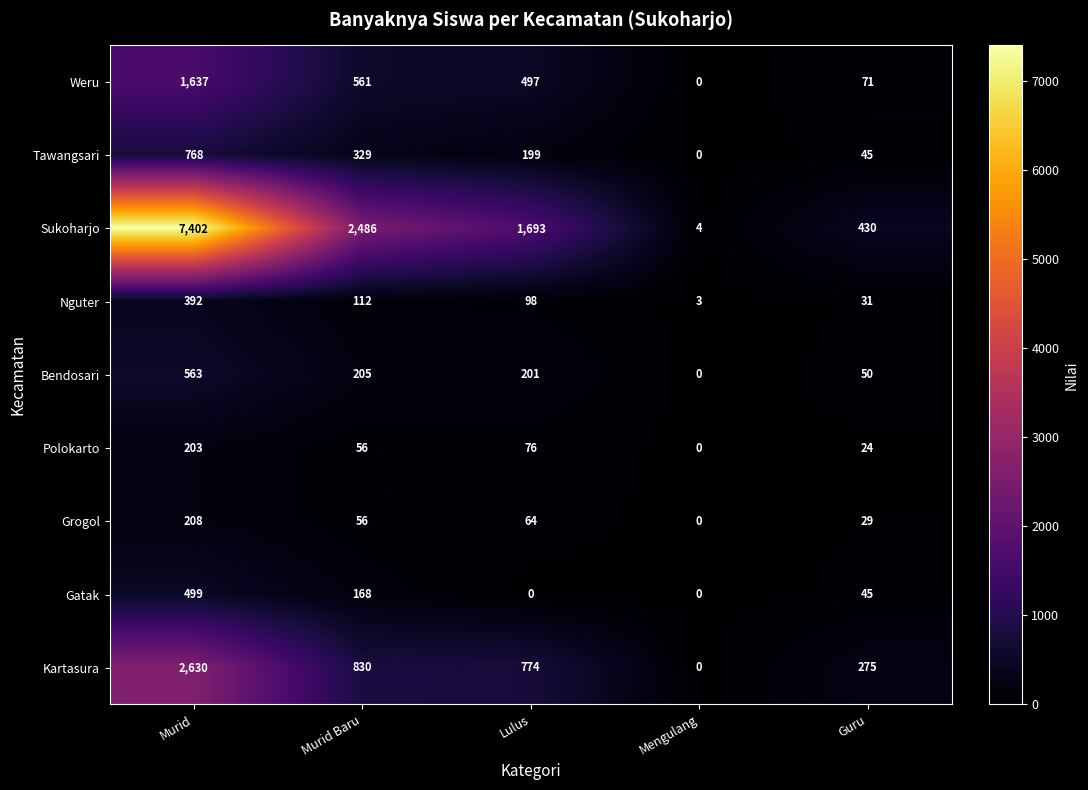

What is the sum of the Tawangsari values at Murid Baru and Mengulang?

329